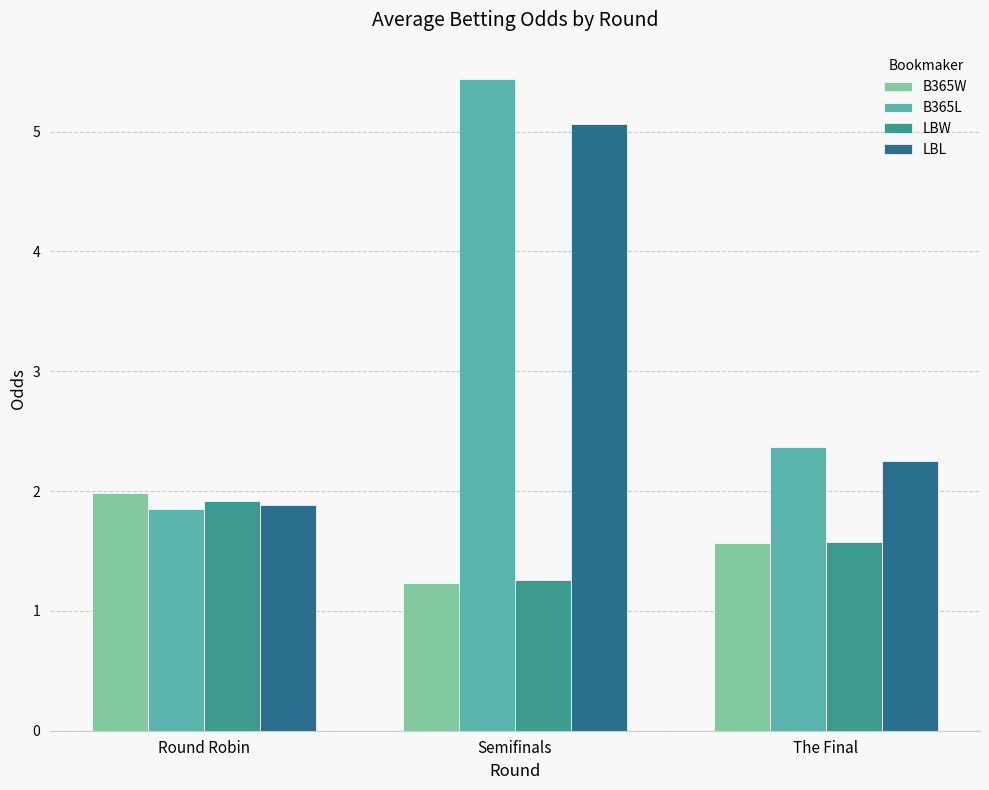

Which series has the largest total across all categories?

B365L